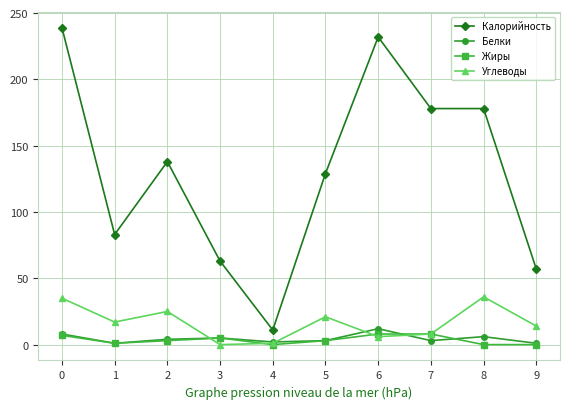

Which series has the largest total across all categories?

Калорийность